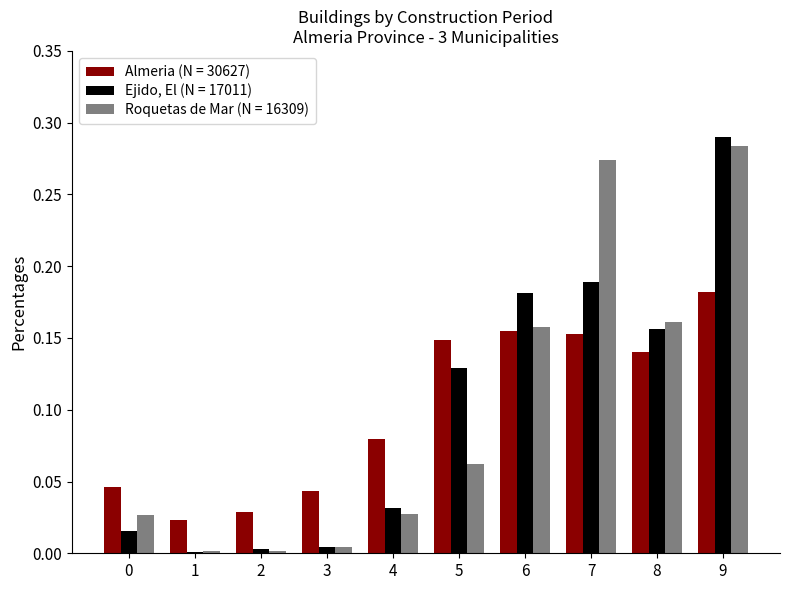

At which category is the sum across all series the highest?

9